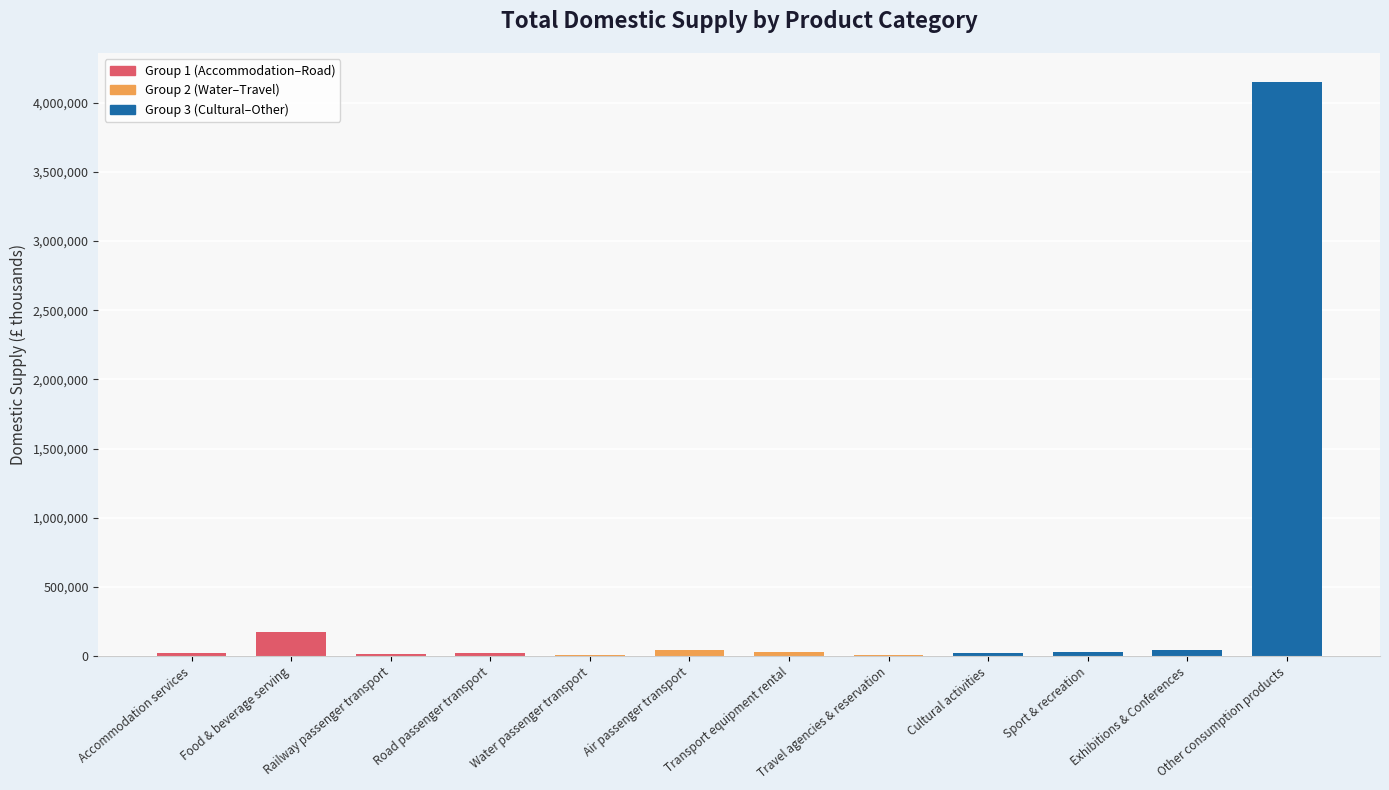

Which label corresponds to the largest value in the chart?

Other consumption products